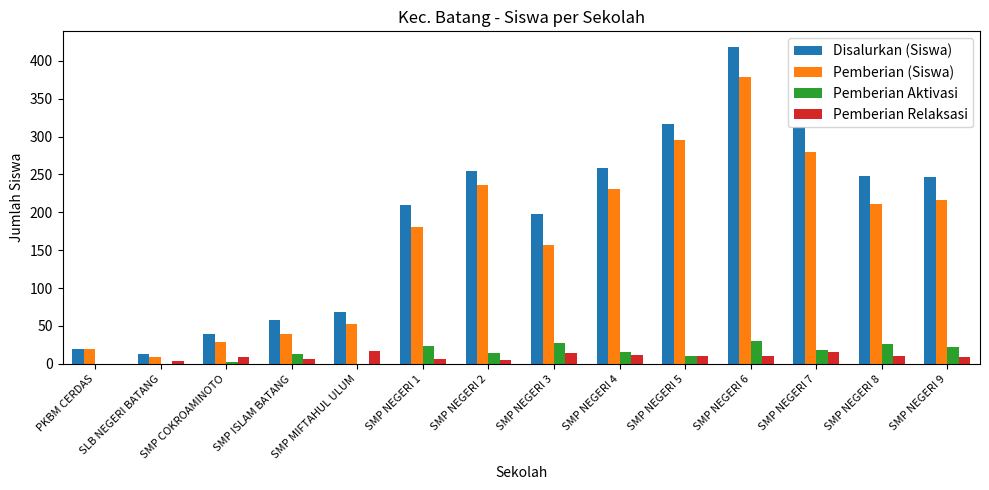

What is the sum of all Pemberian (Siswa) values?

2332